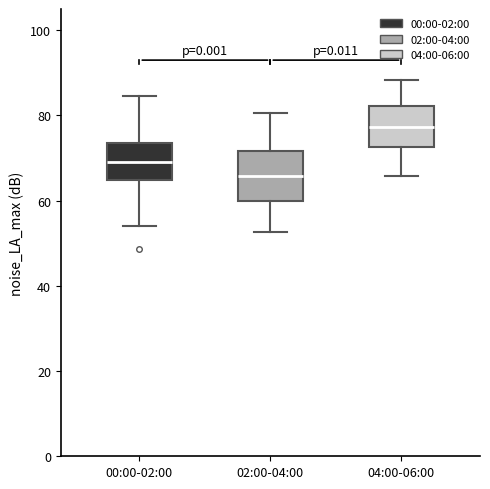

Which box is the tallest, from its lower edge to its upper edge?

02:00-04:00